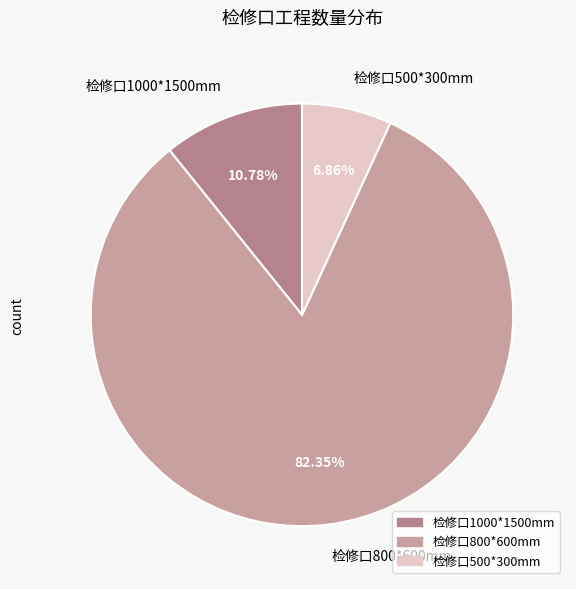

Count the number of slices in the pie.

3